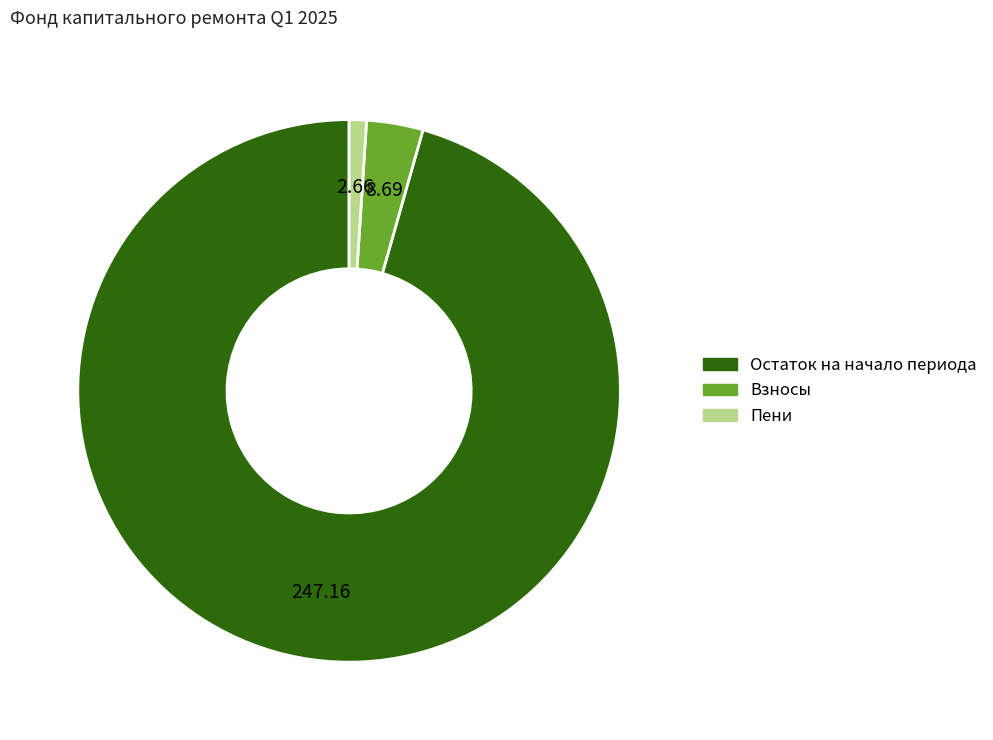

Is there a majority slice in this chart?

Yes